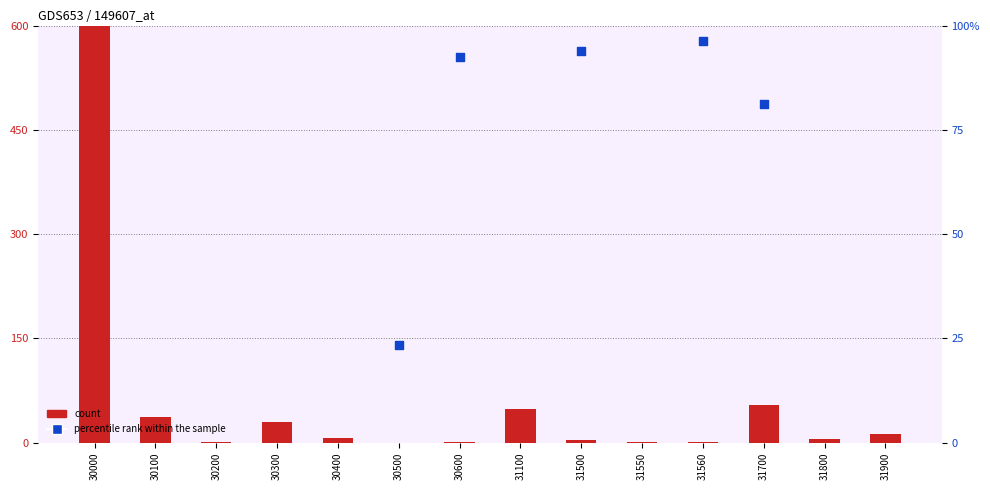

Which series reaches the minimum Y coordinate?

count